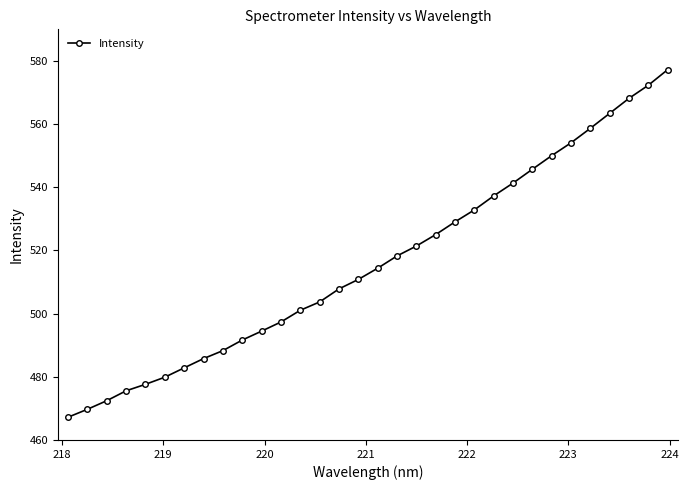

What is the difference between the maximum and minimum values?

110.0